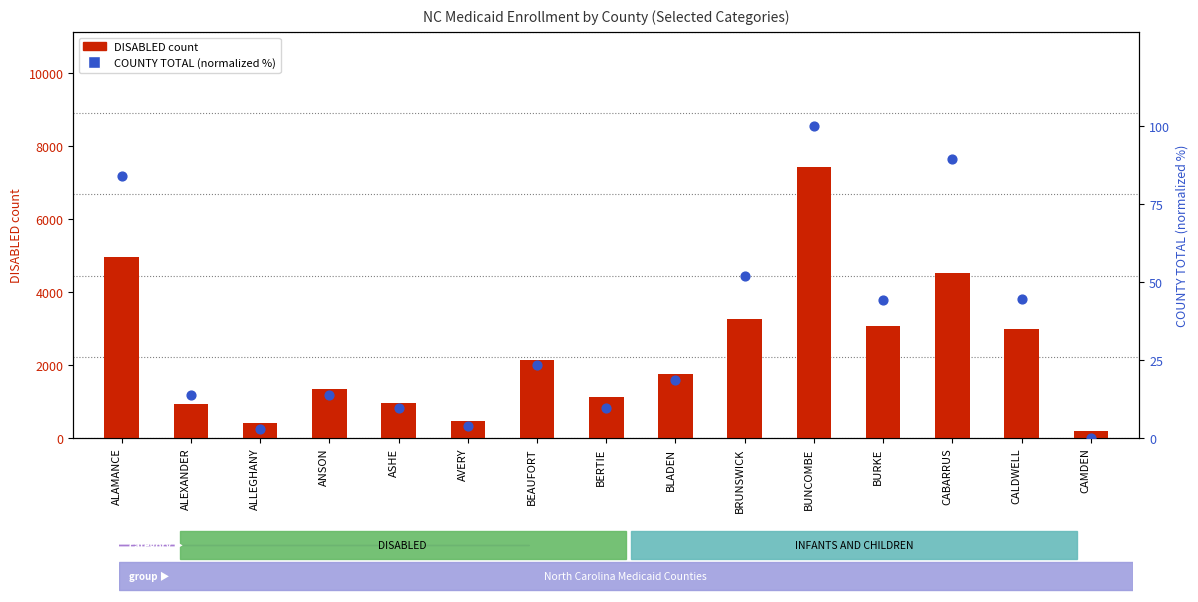

Which series has the widest spread of Y values?

DISABLED